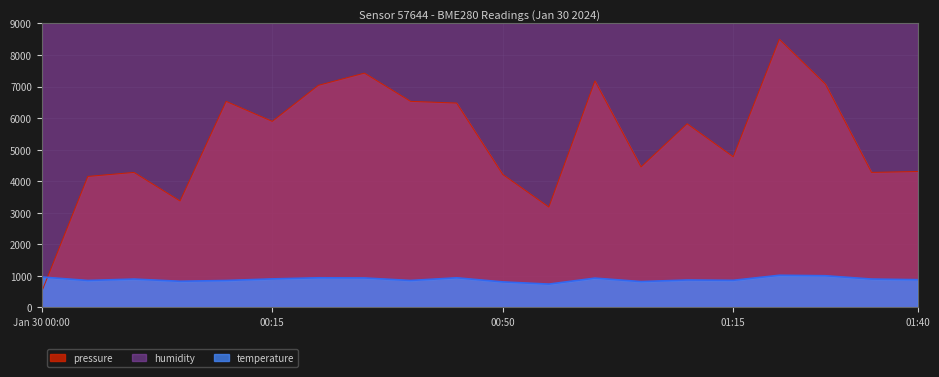

The pressure series shows 6532.3 at 03:20. True or false?

True